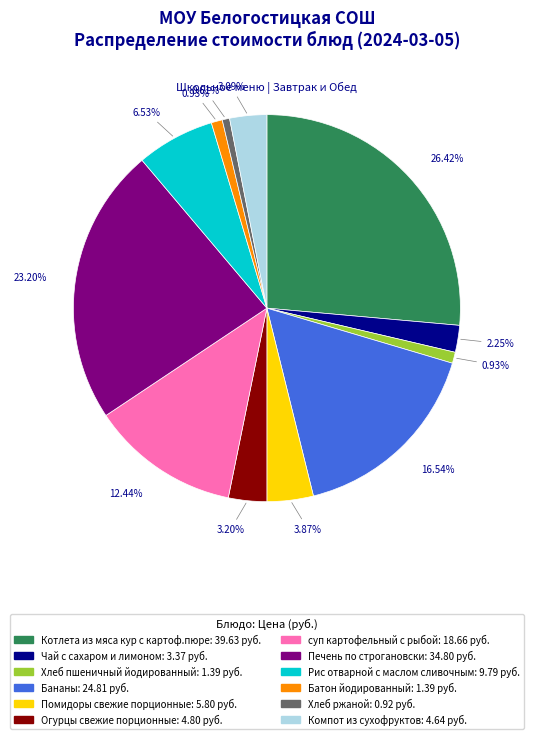

What is the total percentage of Хлеб ржаной and Чай с сахаром и лимоном?

2.9%